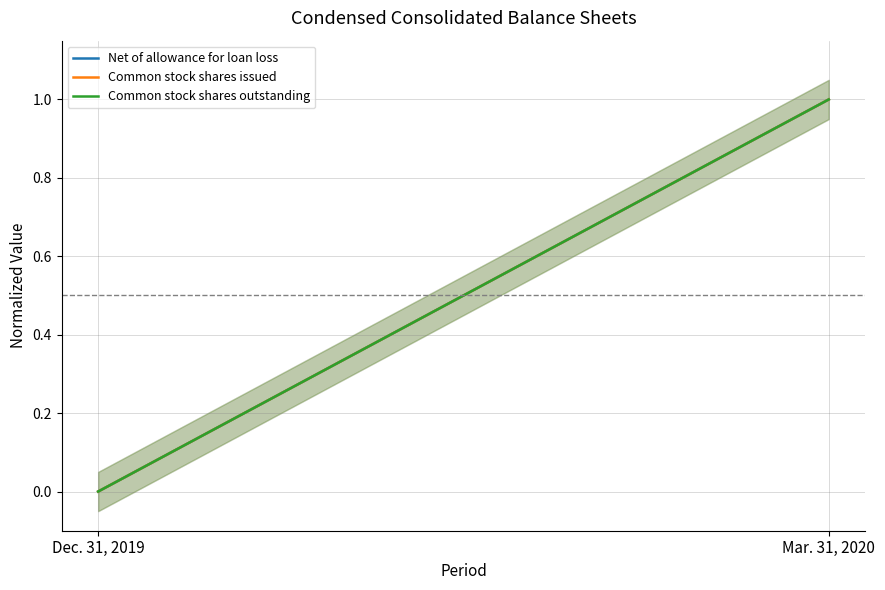

How many lines are shown in the chart?

3